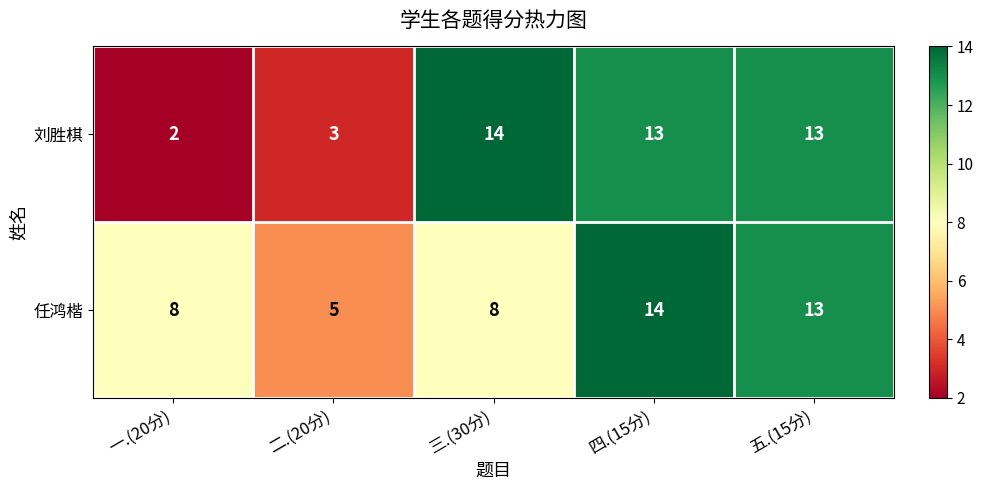

List the series in order of their overall mean, highest first.

任鸿楷, 刘胜棋